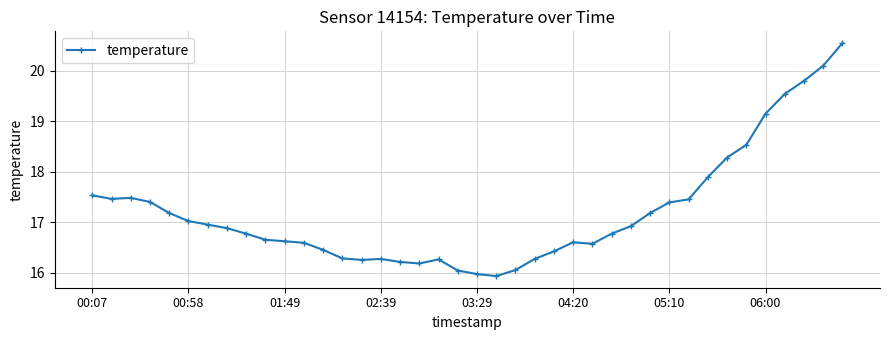

What is the minimum value shown in the chart?

15.9